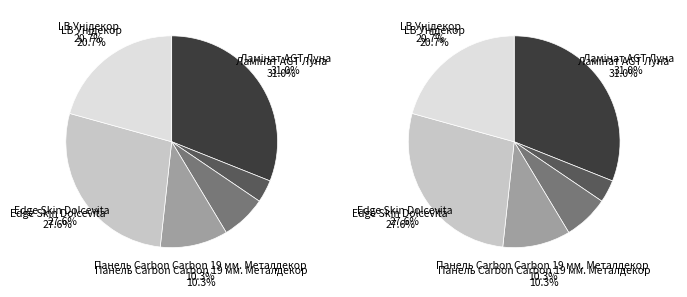

To the nearest percent, what is the difference between the largest and smallest slice percentages?

28%